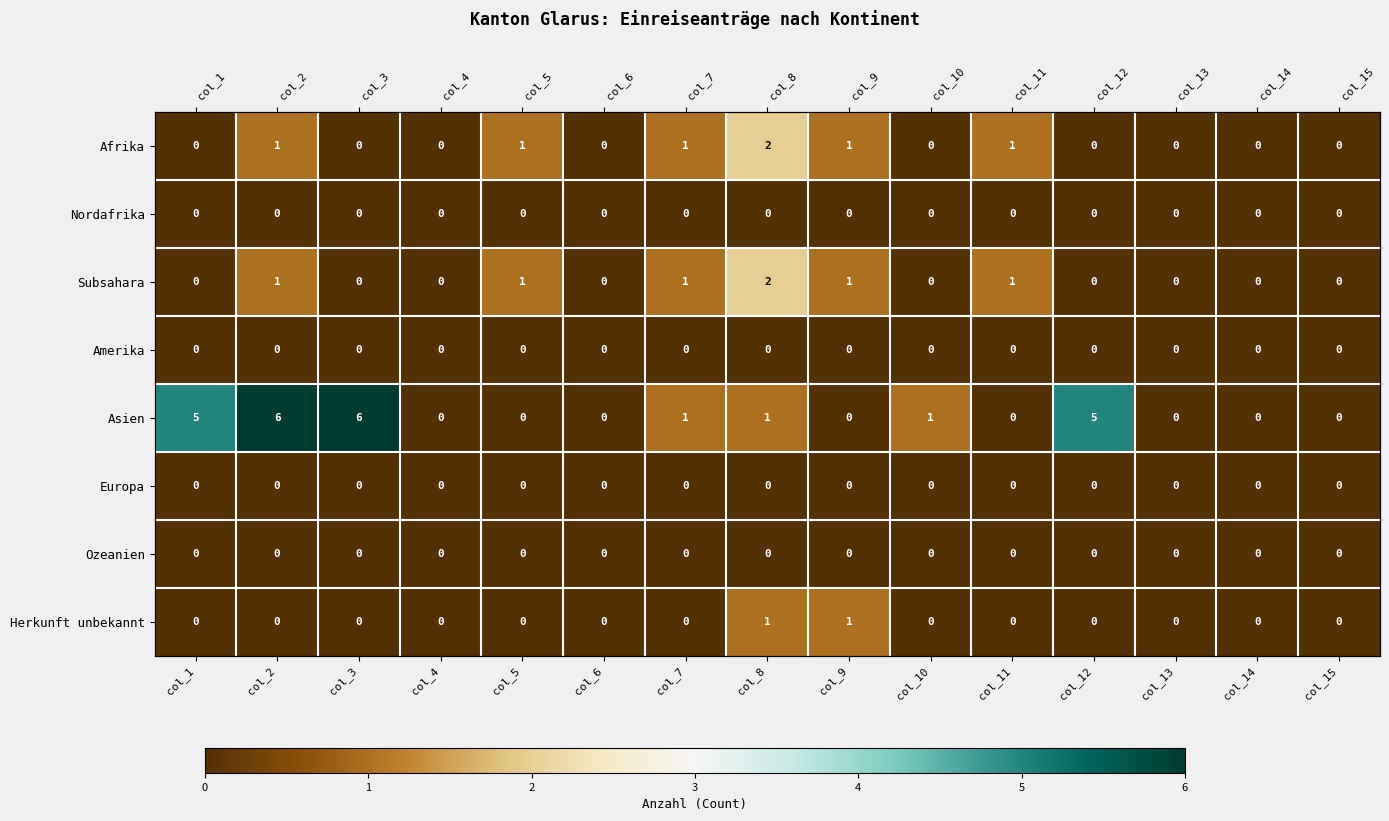

The Herkunft unbekannt series shows 1 at col_9. True or false?

False